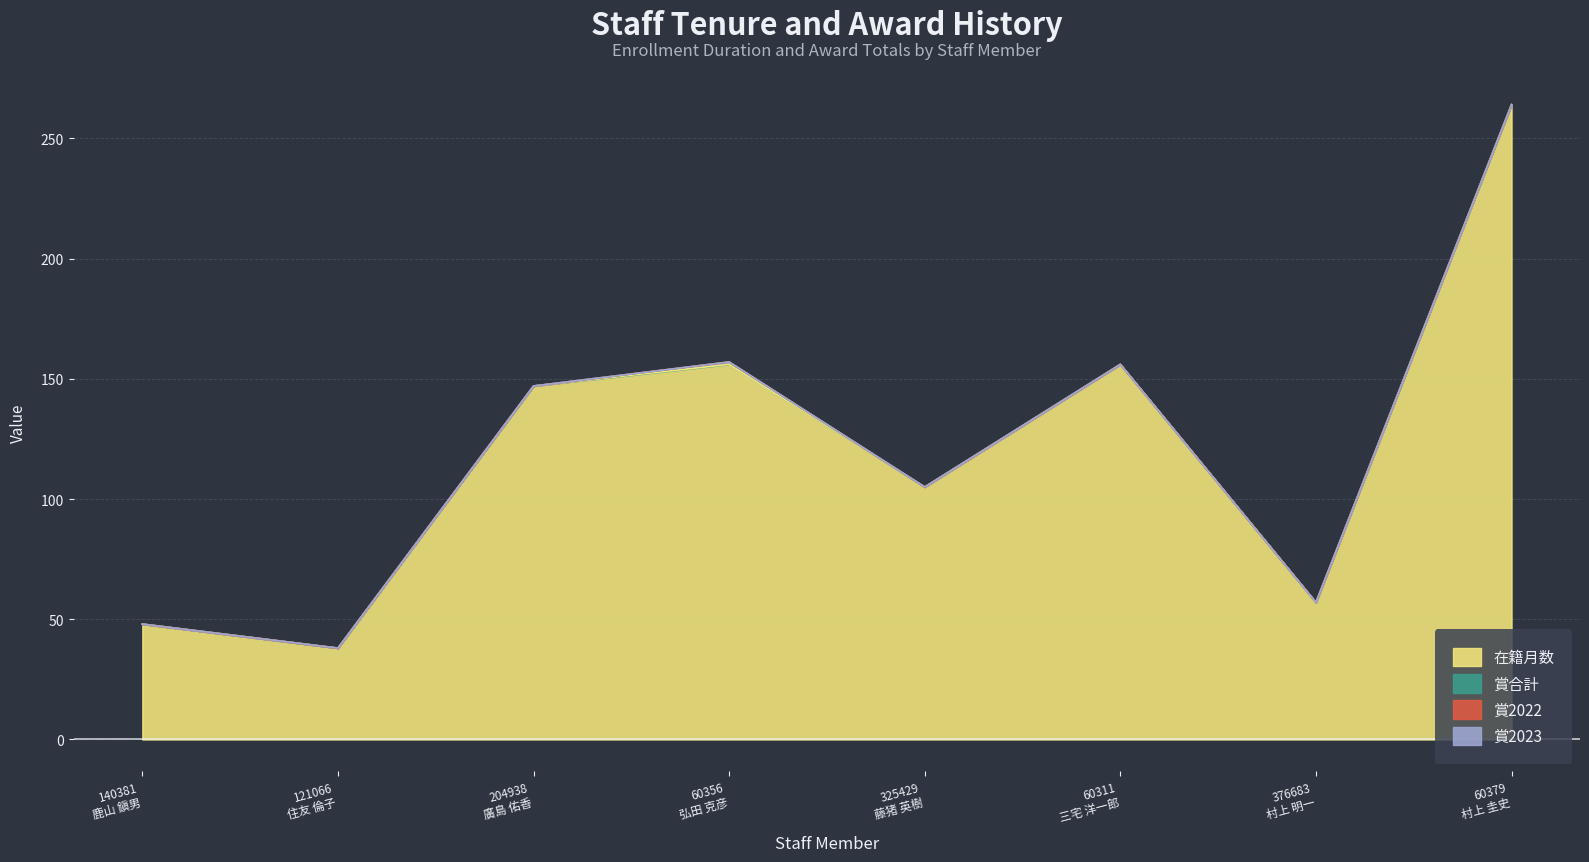

What are all the series names shown in the legend?

在籍月数, 賞合計, 賞2022, 賞2023